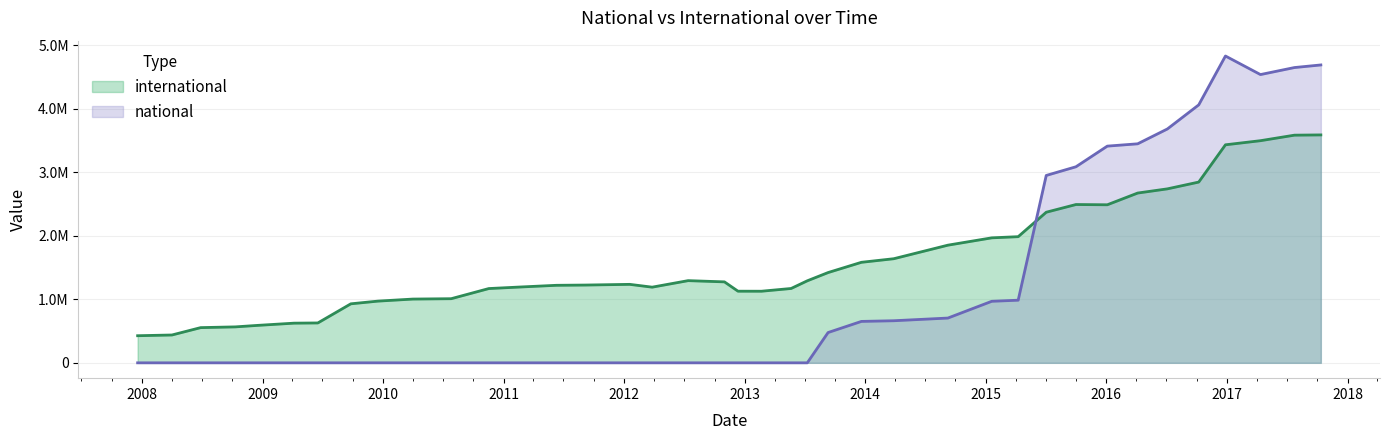

Is it true that international equals 3582897 at 2017-07-24?

True